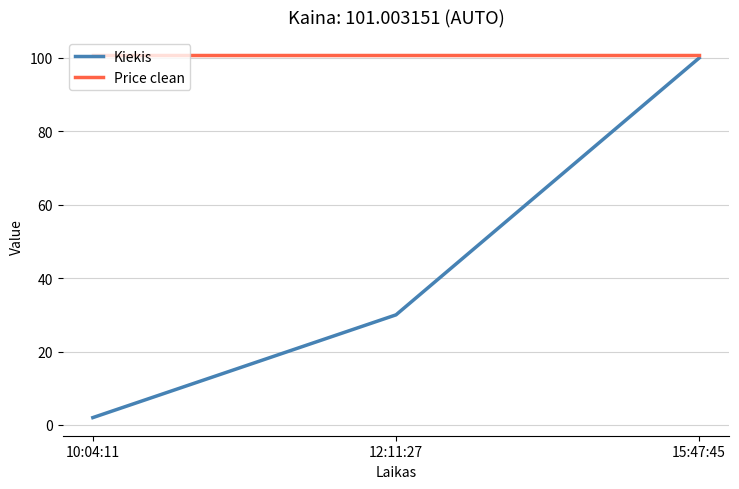

What is the minimum value shown in the chart?

2.0